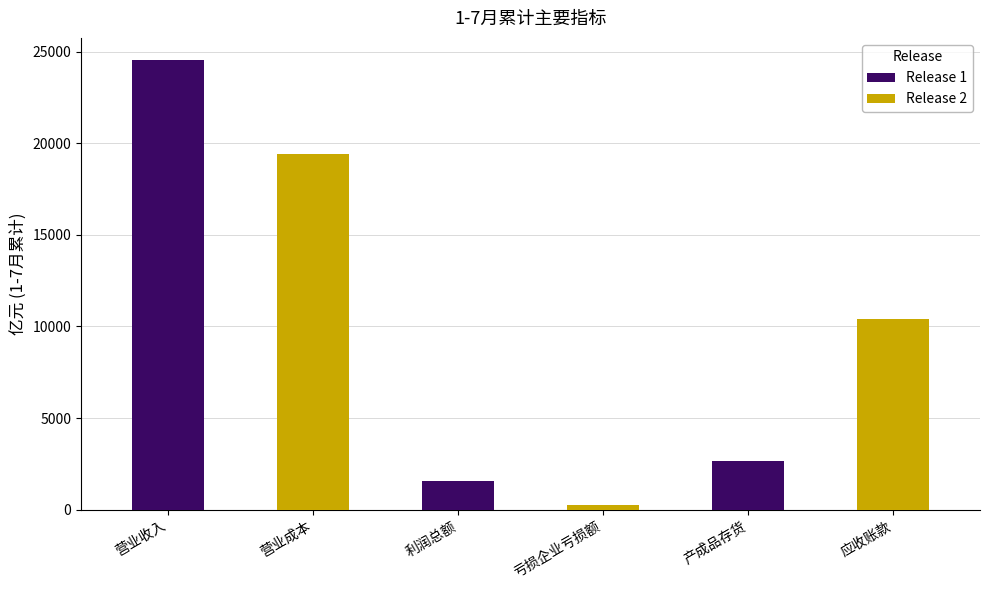

Rank the categories by Release 2 value from highest to lowest.

营业收入, 产成品存货, 利润总额